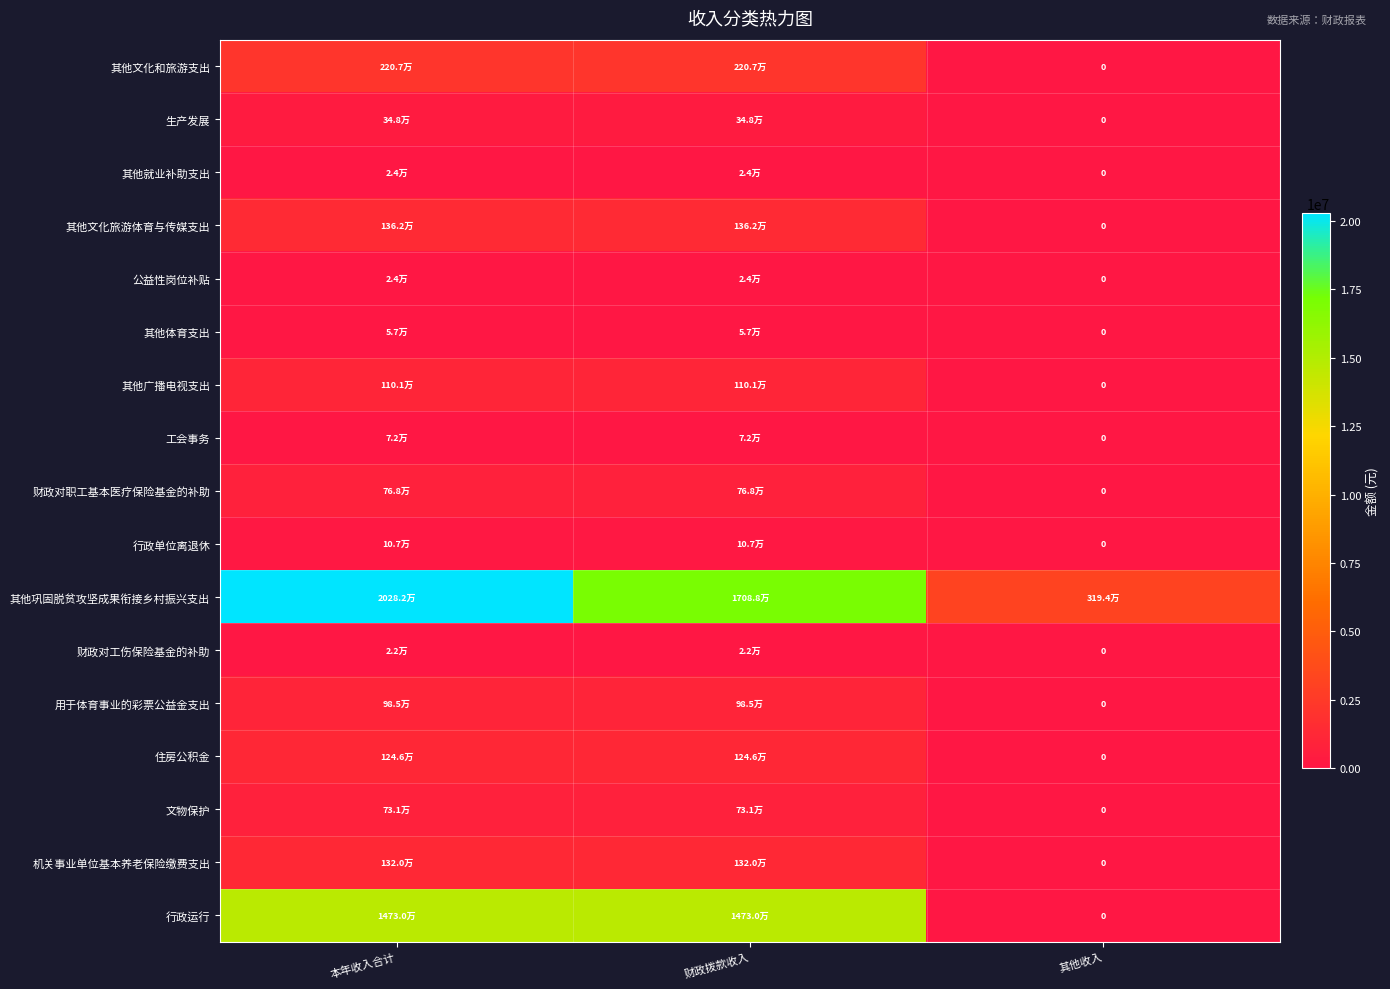

What is the difference between the highest and lowest values at 本年收入合计?

20260073.6